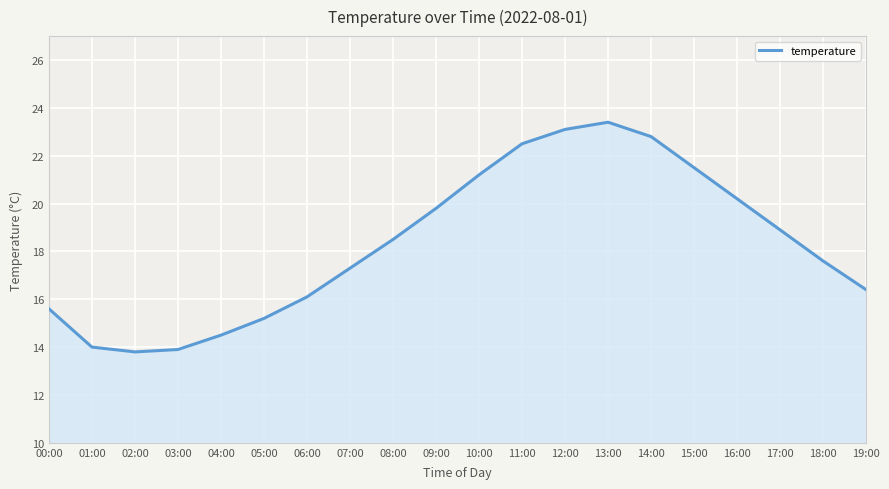

What is the maximum value shown in the chart?

23.4